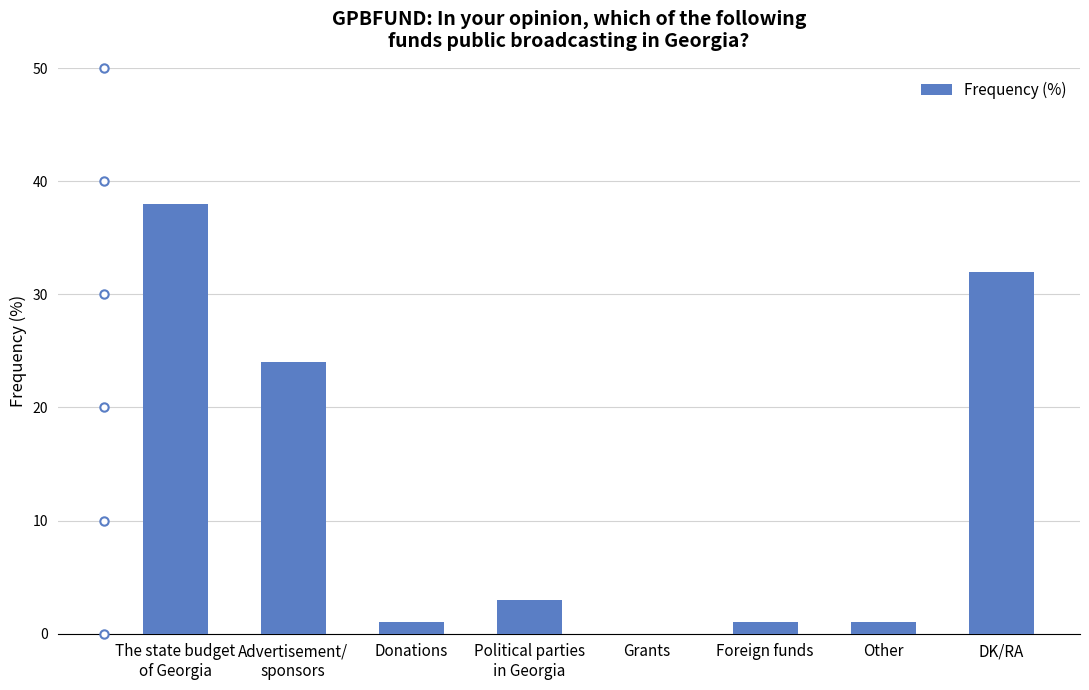

Reading right to left, list all the values displayed in this chart.

DK/RA=32	Other=1	Foreign funds=1	Grants=0	Political parties
in Georgia=3	Donations=1	Advertisement/
sponsors=24	The state budget
of Georgia=38